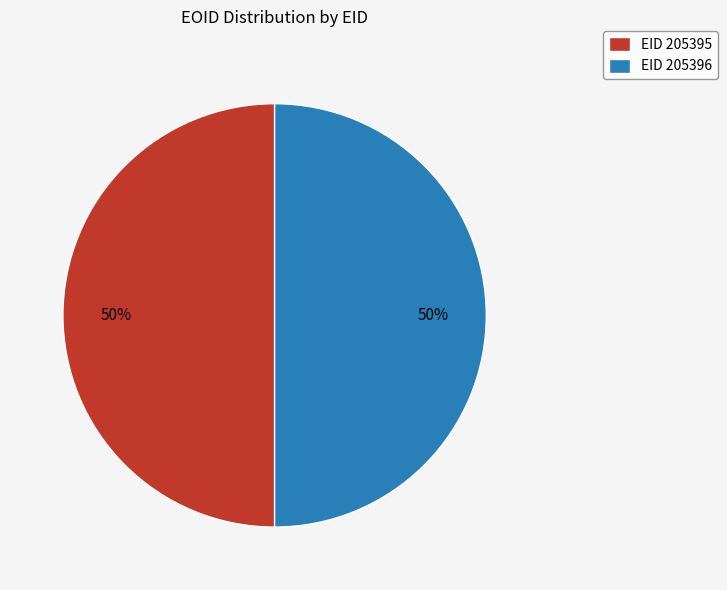

True or false: EID 205396 accounts for 35% of the total.

False